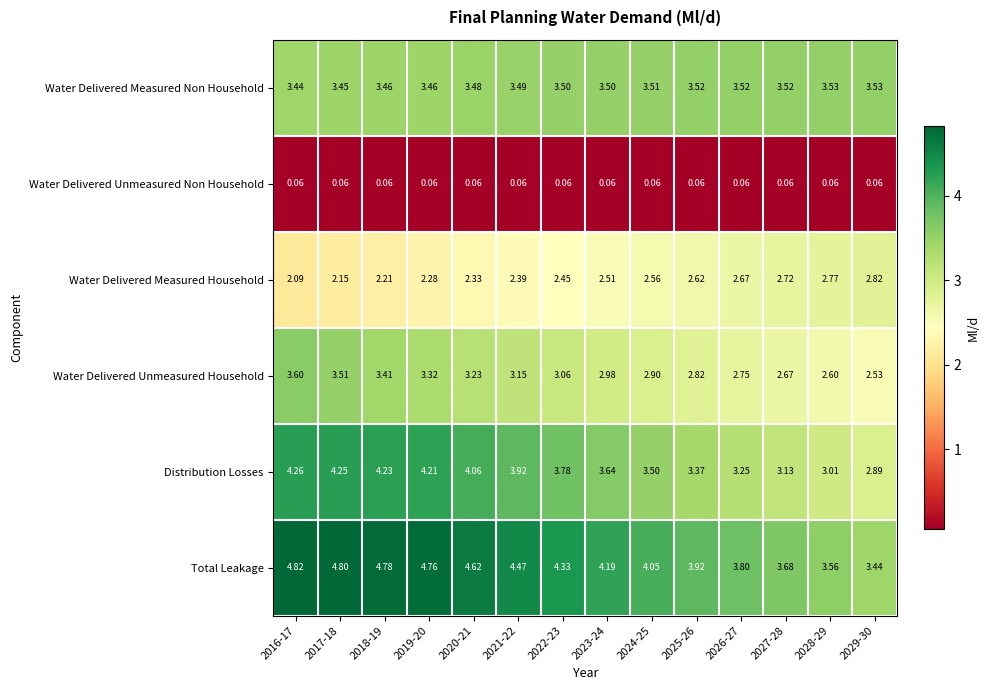

Rank the series at 2022-23 from lowest to highest value.

Water Delivered Unmeasured Non Household, Water Delivered Measured Household, Water Delivered Unmeasured Household, Water Delivered Measured Non Household, Distribution Losses, Total Leakage